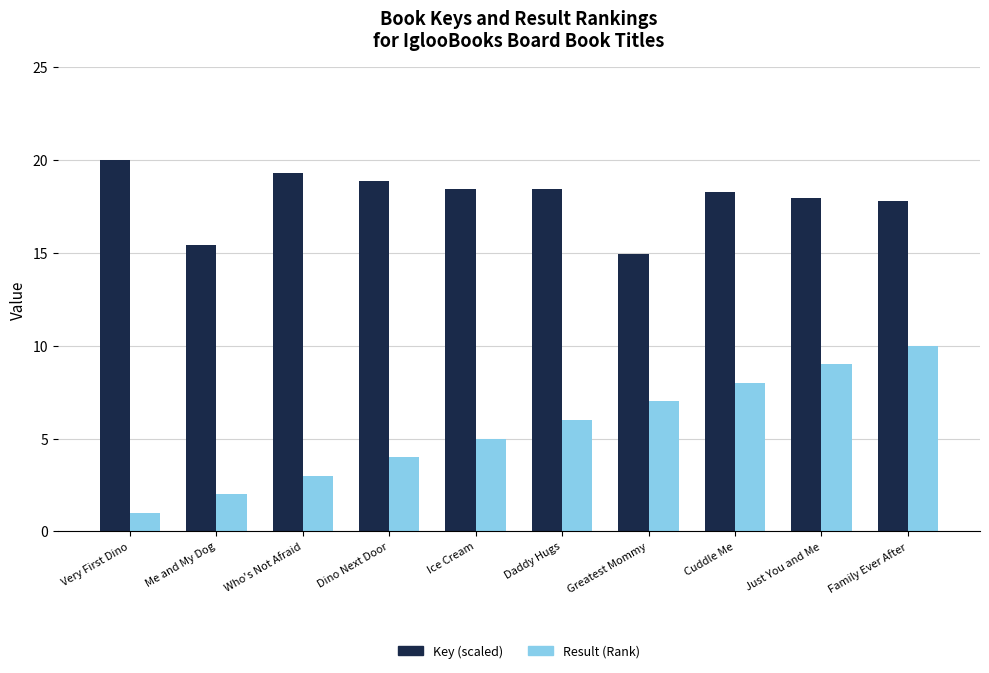

What is the total value across all series at Cuddle Me?

26.3